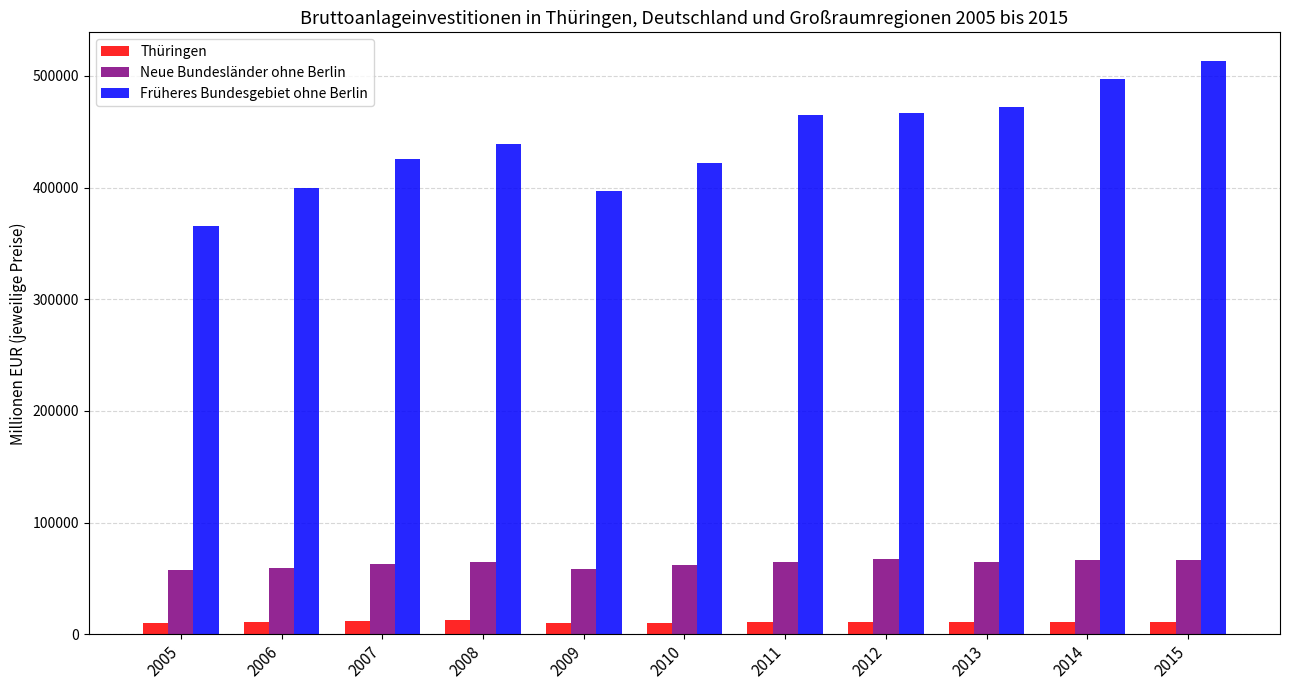

Between 2006 and 2014, which series saw the biggest shift?

Früheres Bundesgebiet ohne Berlin